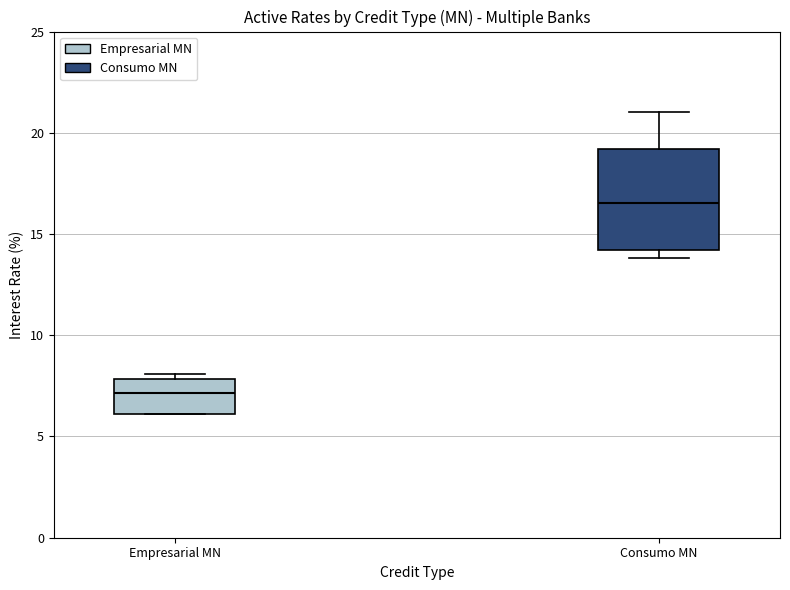

Where does the upper whisker of the box for Consumo MN end on the y-axis? The values are not printed on the chart, so give them approximately, as read against the axis.

21.0